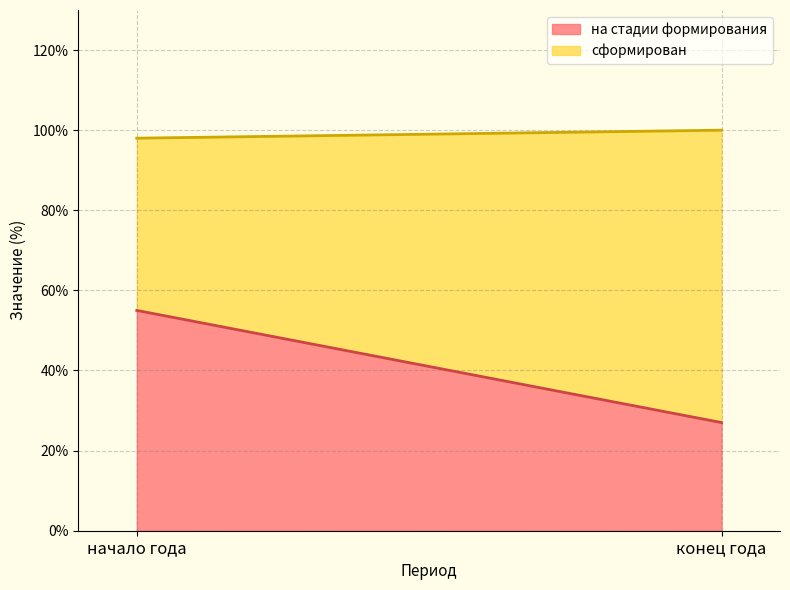

At which label is сформирован closest to 58?

начало года